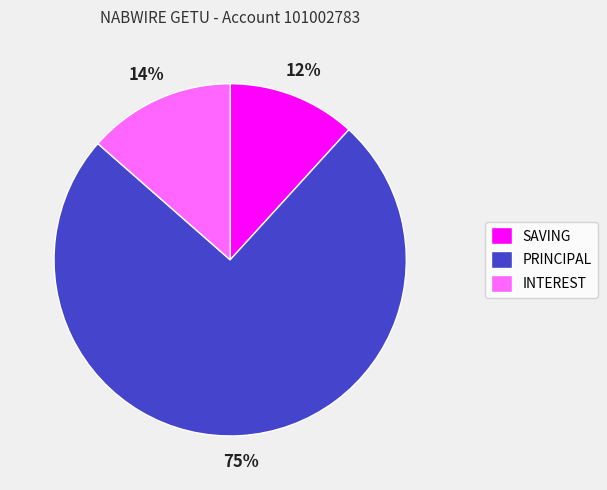

To the nearest percent, what percentage of the pie is INTEREST?

14%